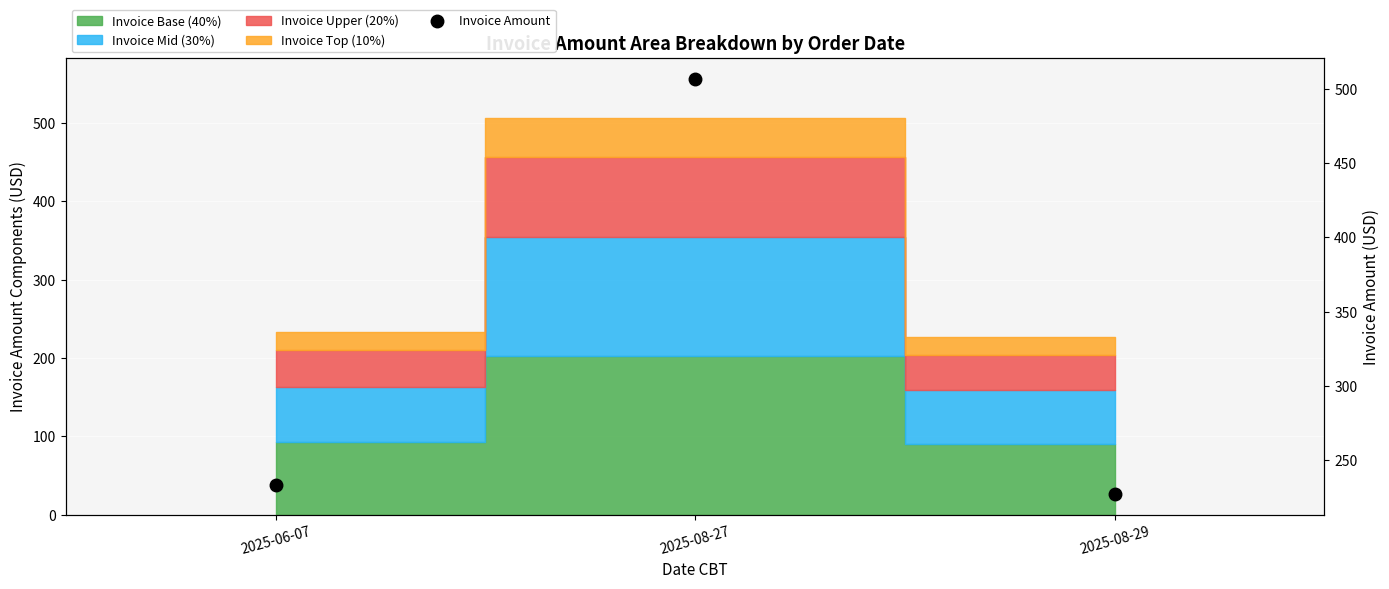

Reading right to left, transcribe all the data shown in this chart.

227.1	506.9	233.4